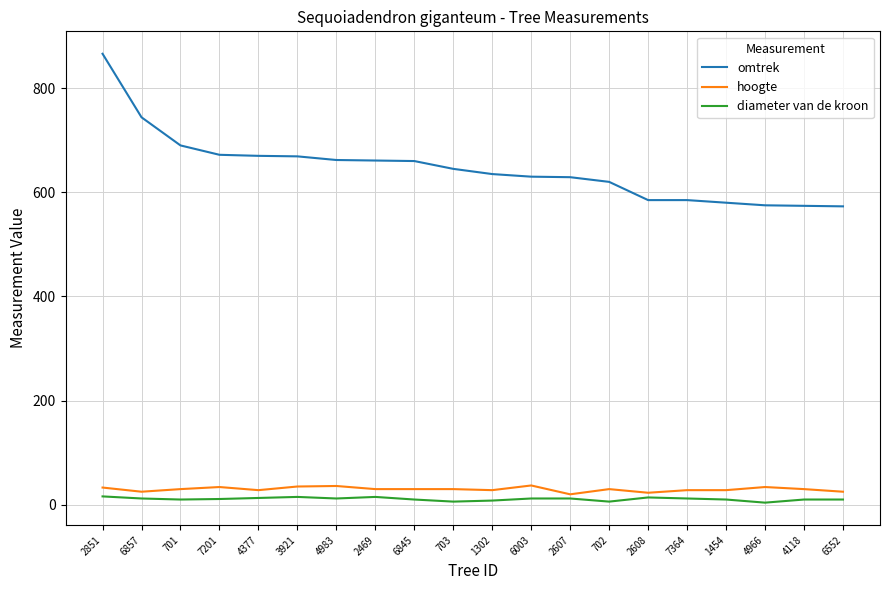

What is the difference between the maximum and second lowest values in the hoogte series?

14